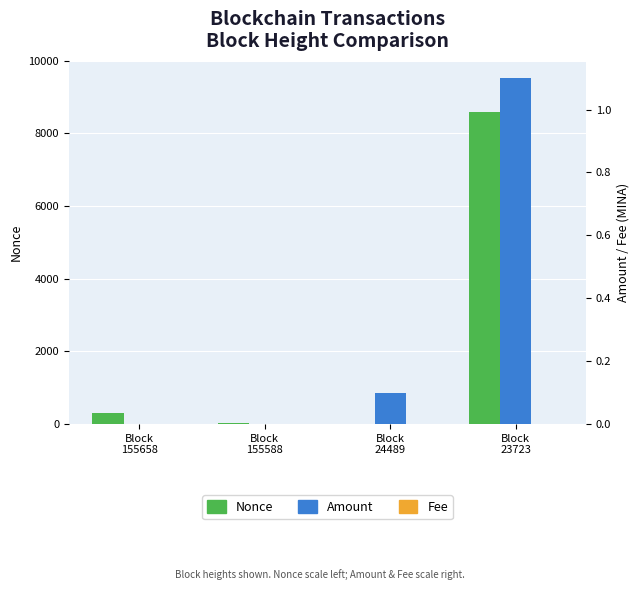

Reading left to right, what are all the values shown in this chart?

Nonce: Block
155658=304.0	Block
155588=12.0	Block
24489=0.0	Block
23723=8593.0
Amount: Block
155658=0.0	Block
155588=0.0	Block
24489=0.1	Block
23723=1.1
Fee: Block
155658=0.0	Block
155588=0.0	Block
24489=0.0	Block
23723=0.0